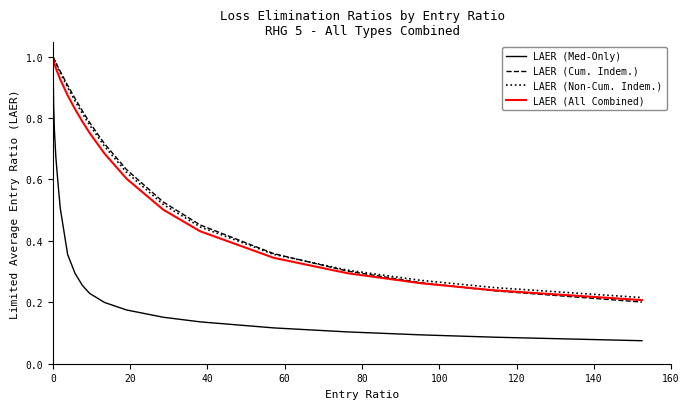

What is the sum of all LAER (All Combined) values?

13.5